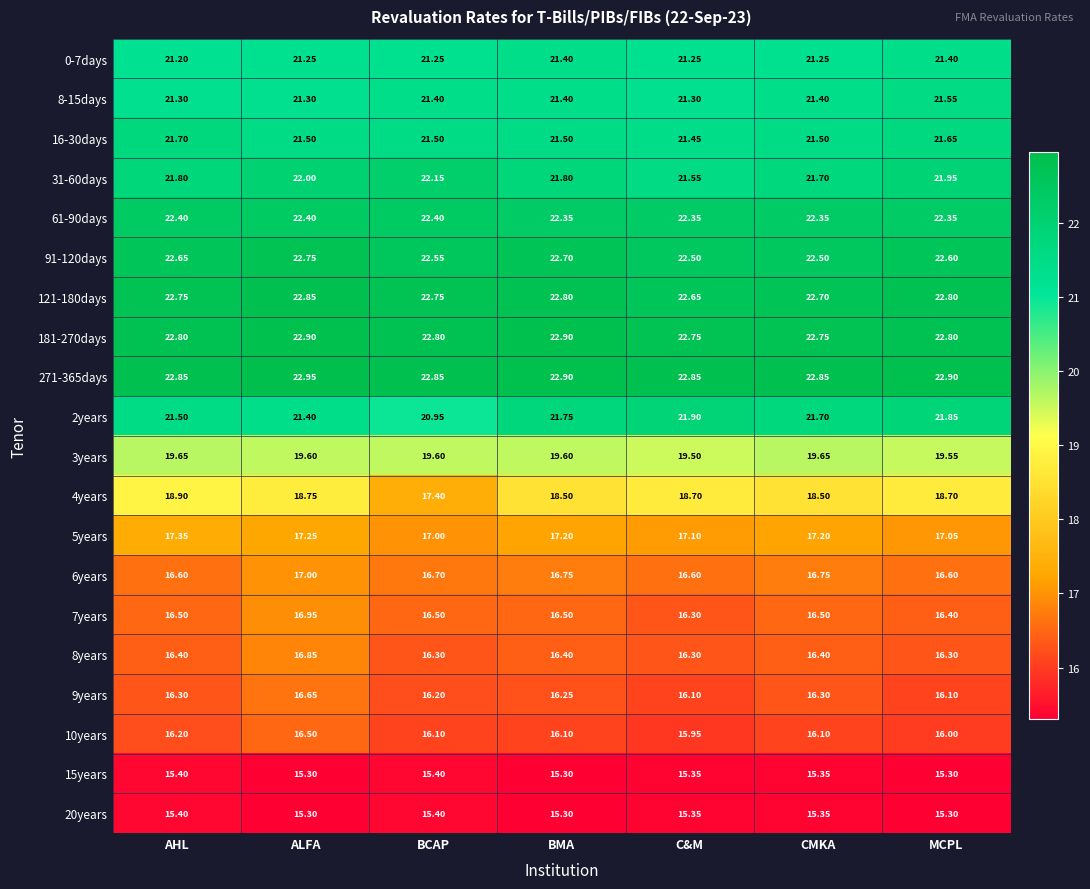

At how many categories does at least one series exceed 19?

7